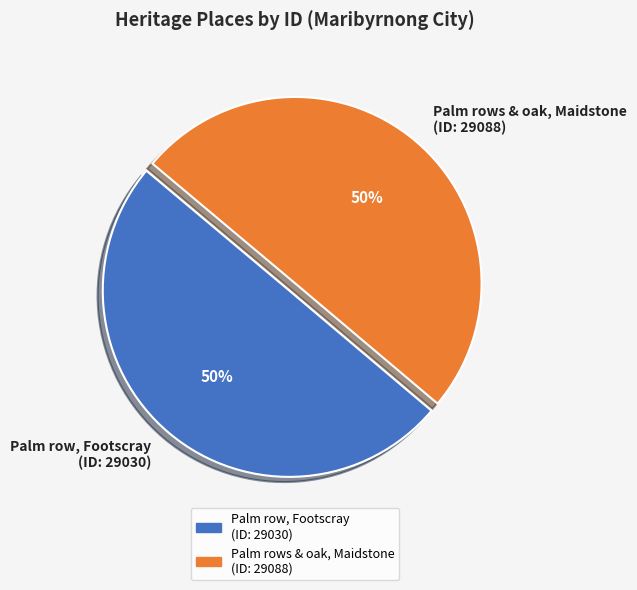

The Palm rows & oak, Maidstone (ID: 29088) slice represents 60% of the pie. True or false?

False